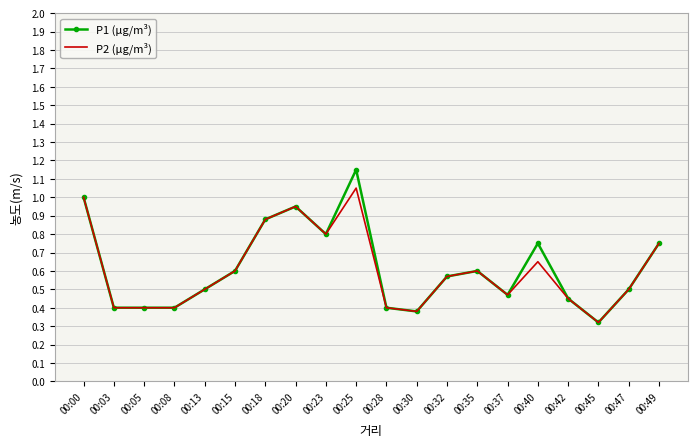

At which label does P1 (μg/m³) reach its minimum?

00:45